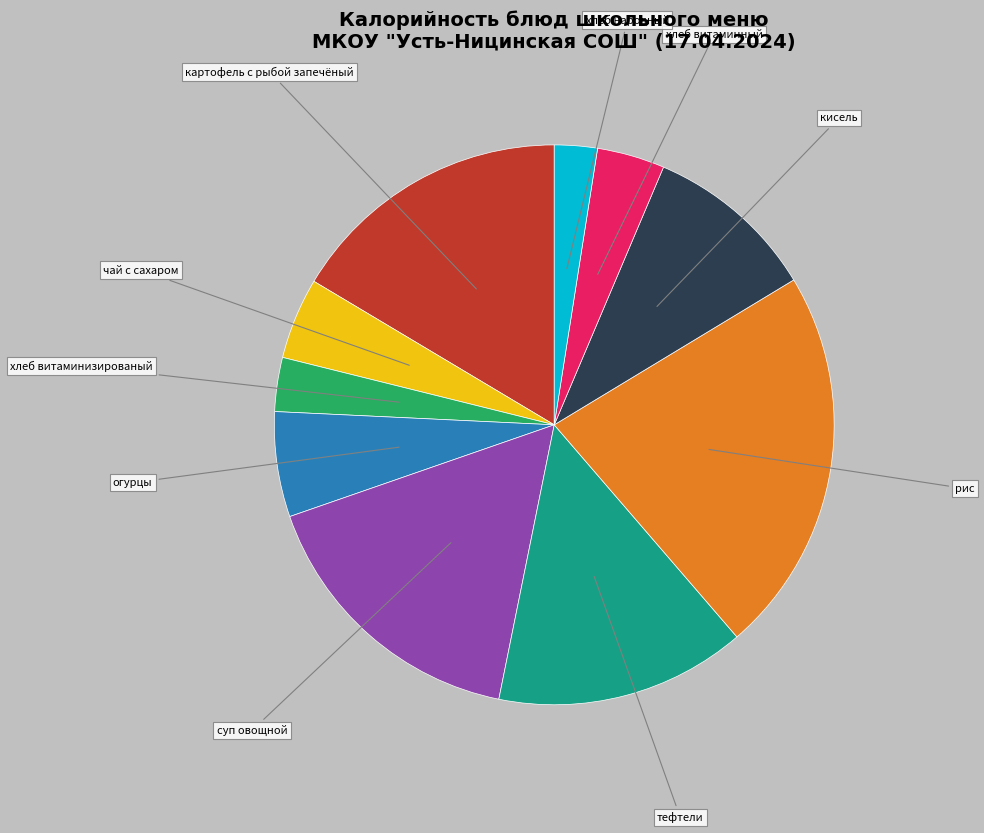

What is the ratio of the value at чай с сахаром to the value at рис?

0.2